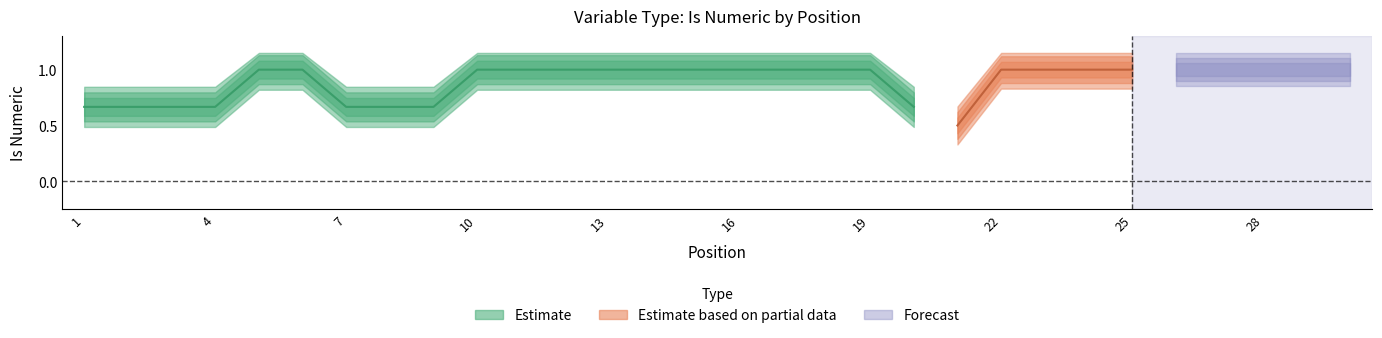

True or false: there are more than 0 points higher than both neighbors.

False